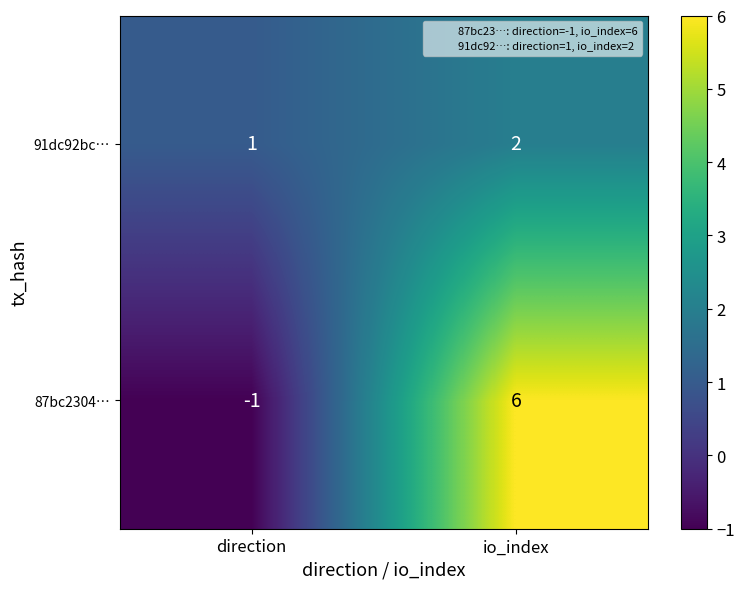

At which category is the sum across all series the highest?

io_index